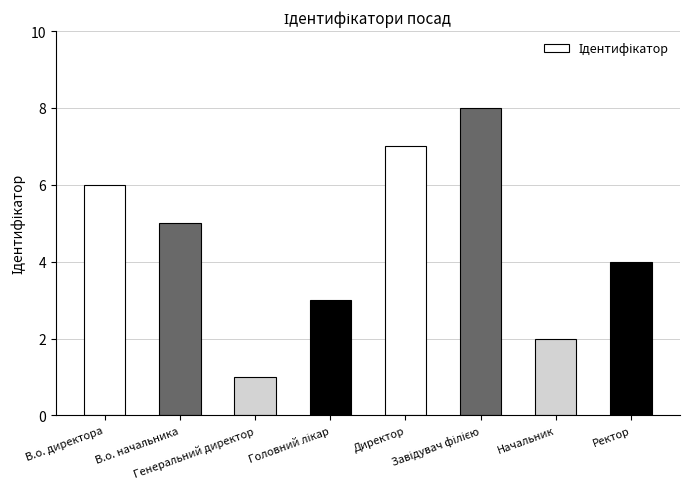

What is the difference between the values at Директор and Начальник?

5